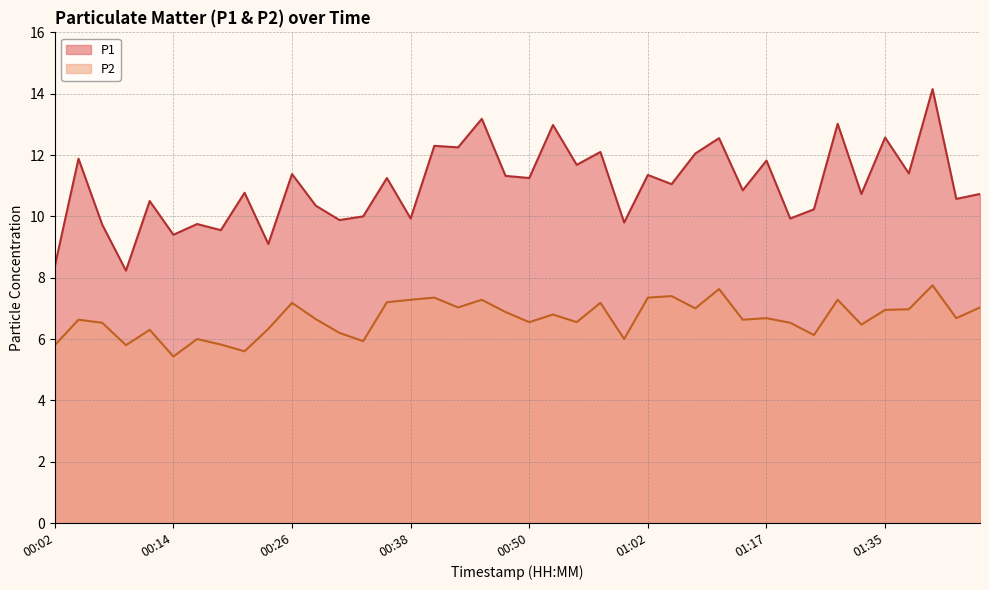

True or false: P2 has a value of 6.6 at 00:04.

True